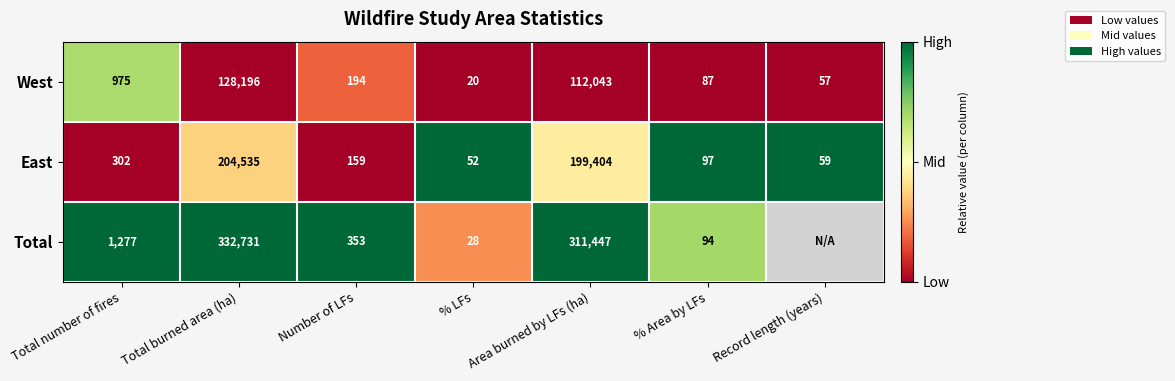

At which label does West reach its peak?

Total burned area (ha)